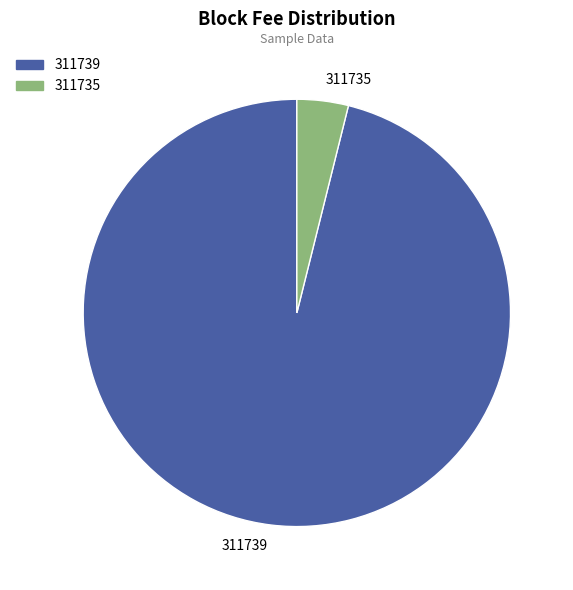

Rank the categories by value from lowest to highest.

311735, 311739